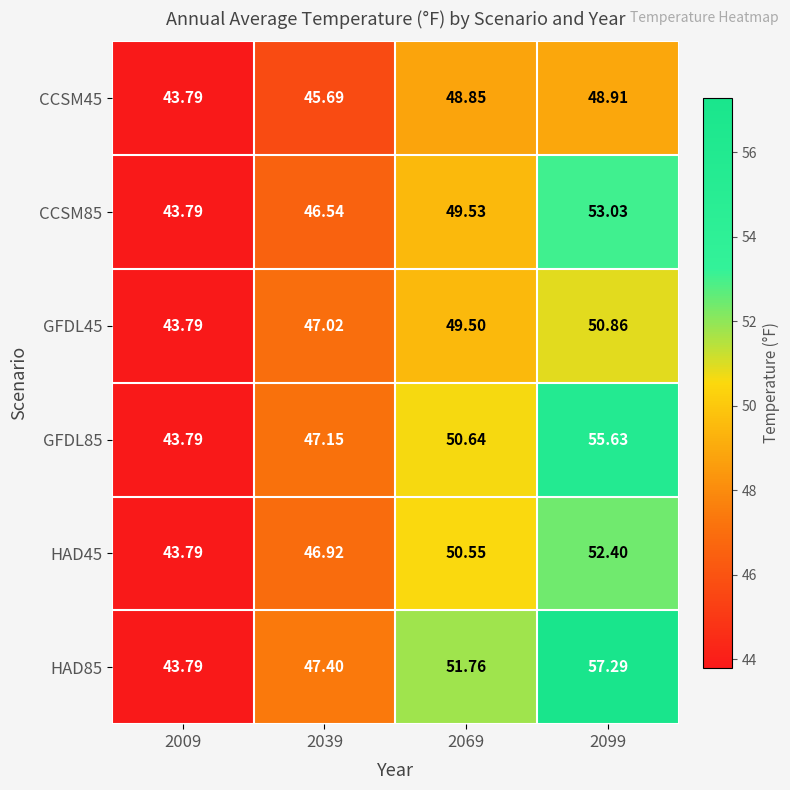

What is the minimum value shown in the chart?

43.8